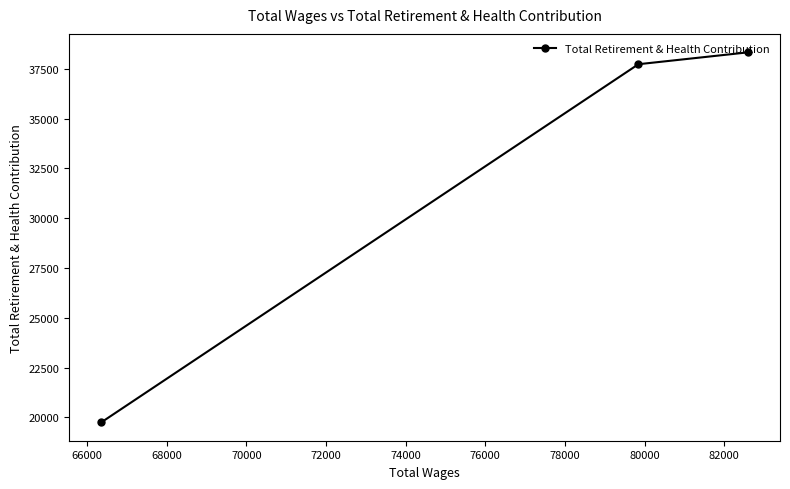

What is the sum of all values?

95806